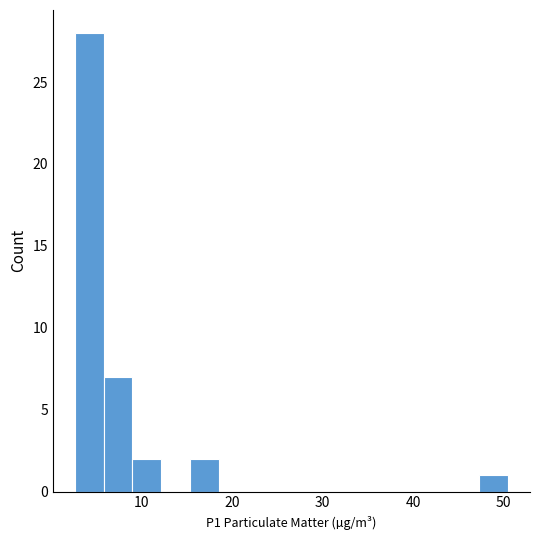

Read against the x-axis, roughly where is the centre of the tallest bar?

4